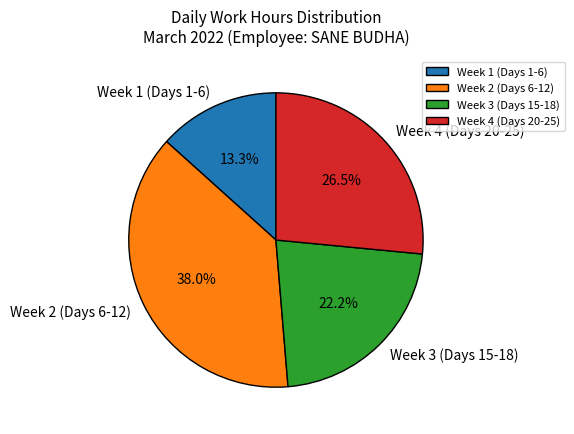

Rank the categories by value from lowest to highest.

Week 1 (Days 1-6), Week 3 (Days 15-18), Week 4 (Days 20-25), Week 2 (Days 6-12)